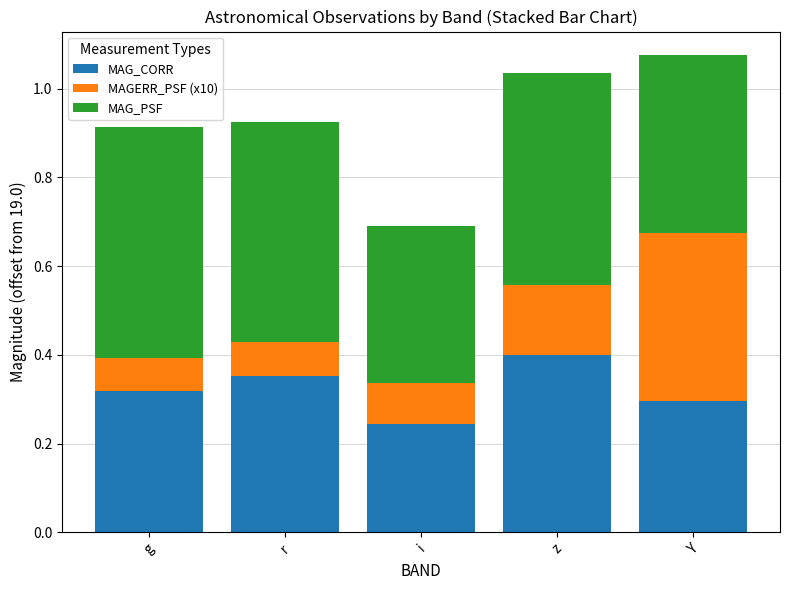

Which category has the highest value in the MAG_CORR series?

z